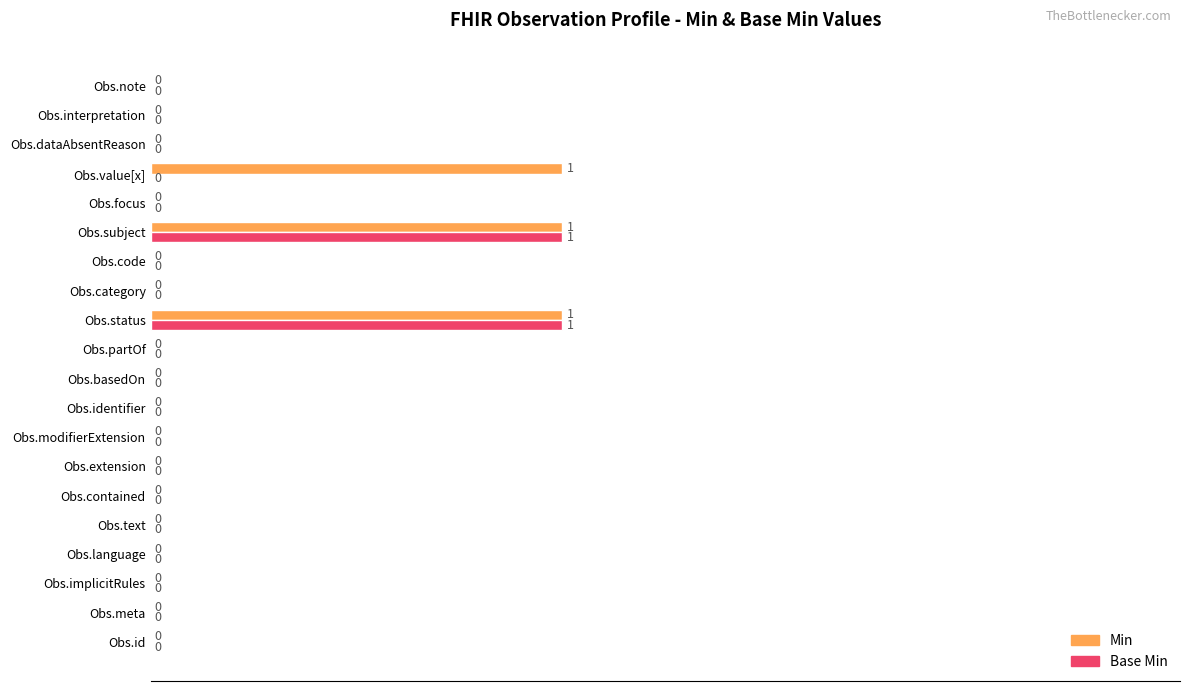

True or false: Base Min has a value of 0 at Obs.implicitRules.

True